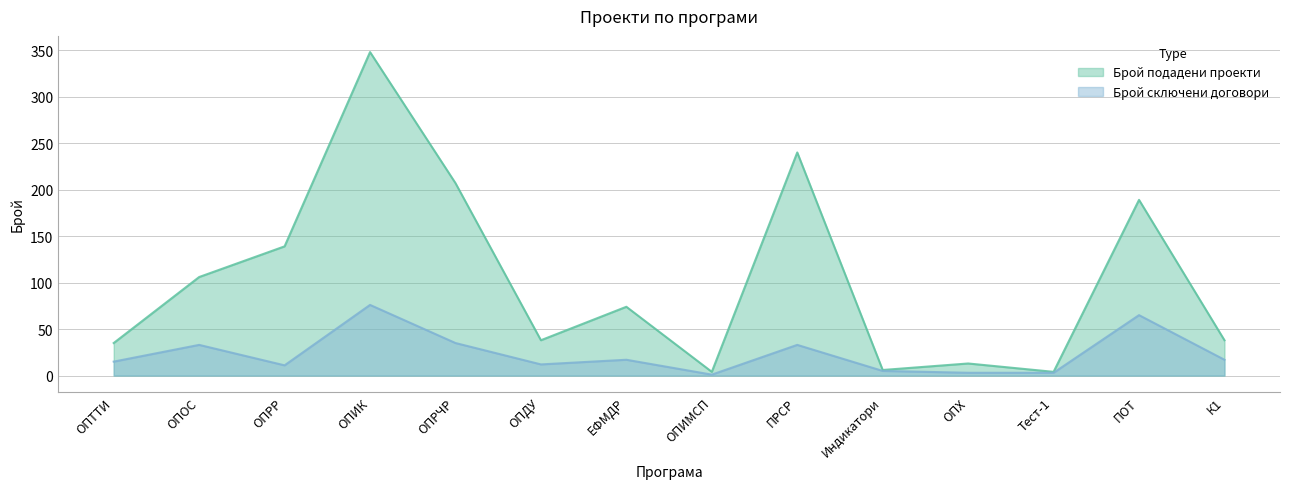

What is the lowest value of the Брой подадени проекти series?

4